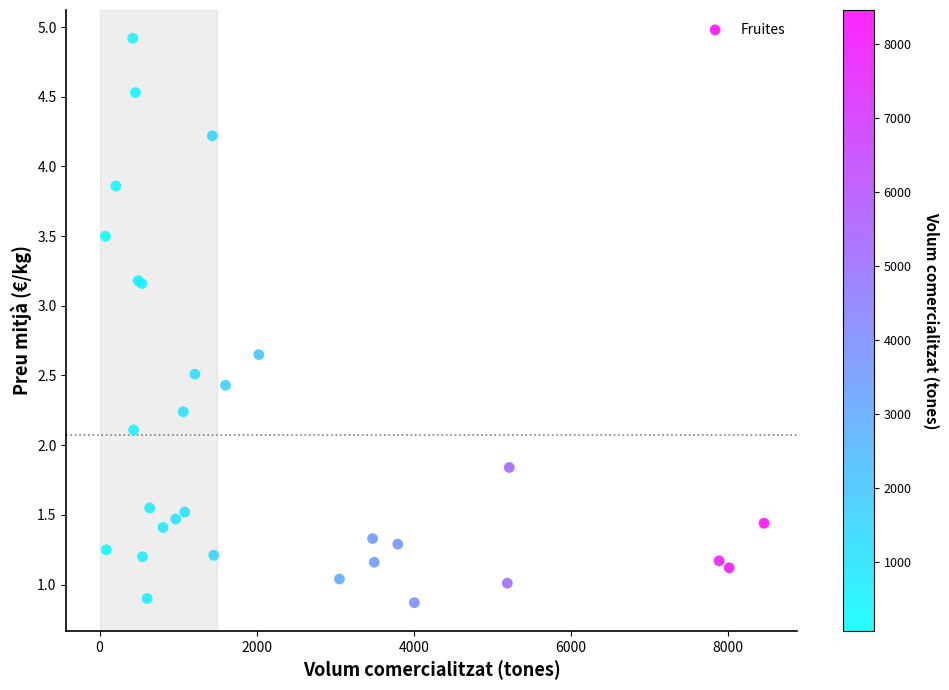

What Y value in the scatter plot is closest to 2?

2.1